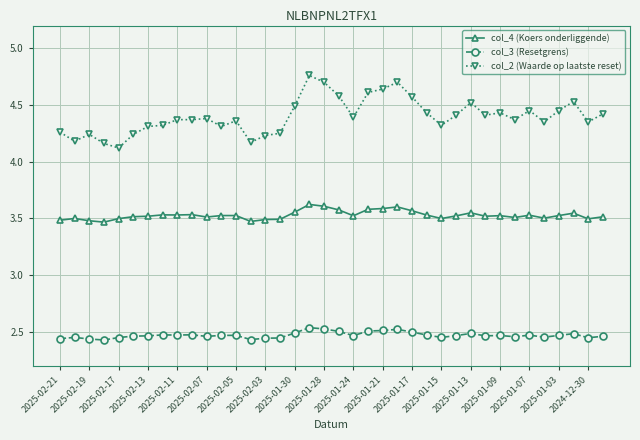

What is the sum of all col_2 (Waarde op laatste reset) values?

167.2